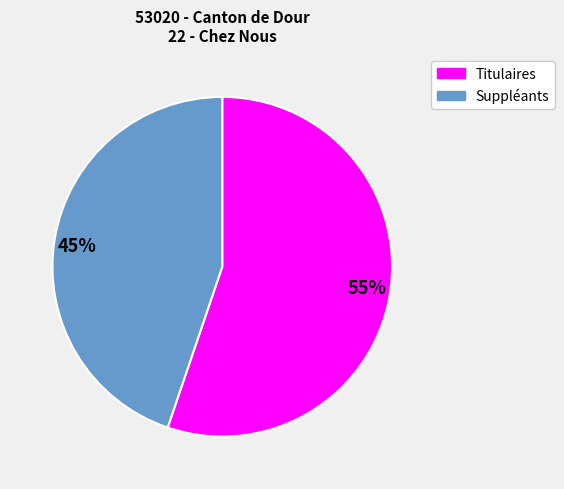

Between Titulaires and Suppléants, which is larger?

Titulaires